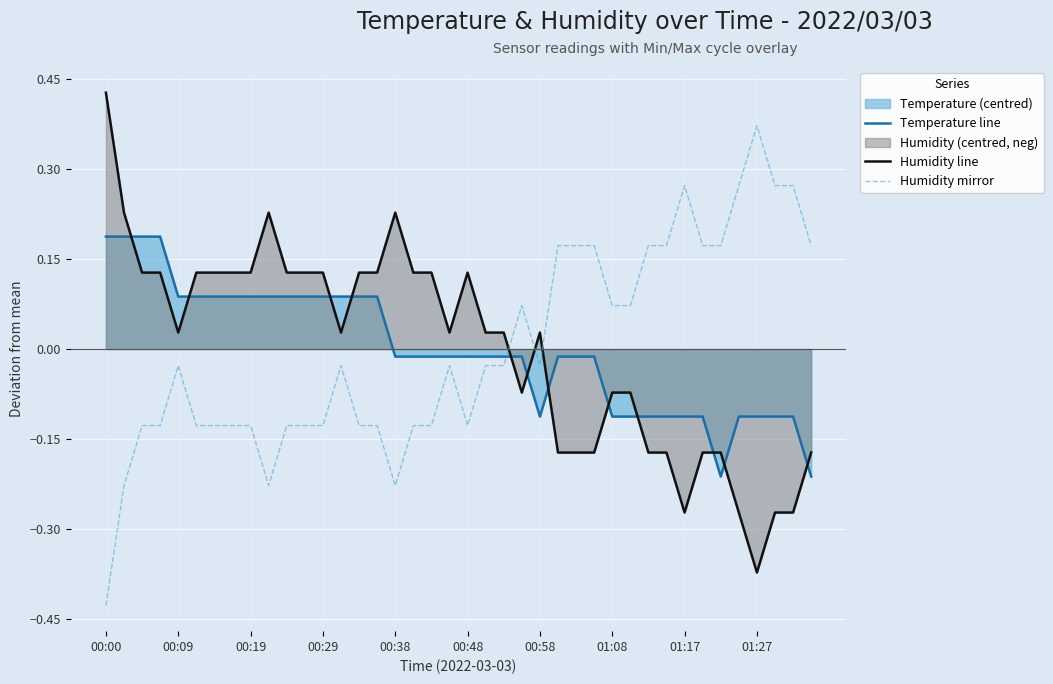

True or false: Humidity mirror and Temperature line intersect in this chart.

True